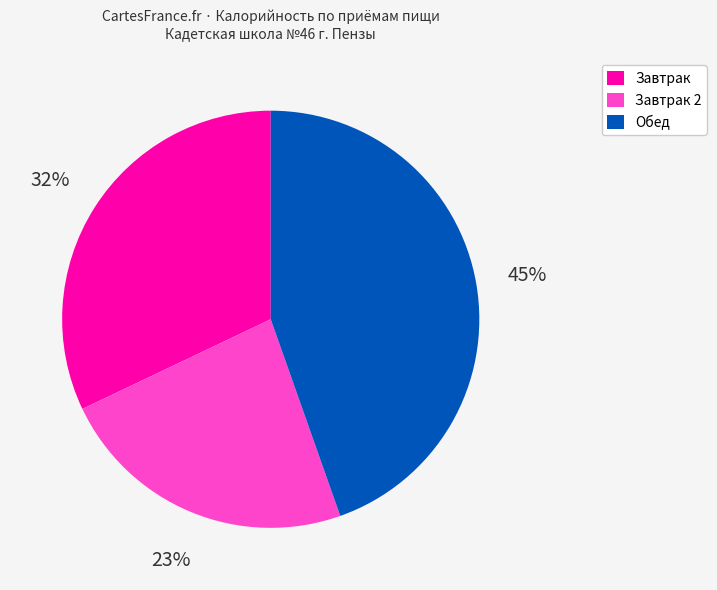

Is there any slice that represents more than half of the pie?

No